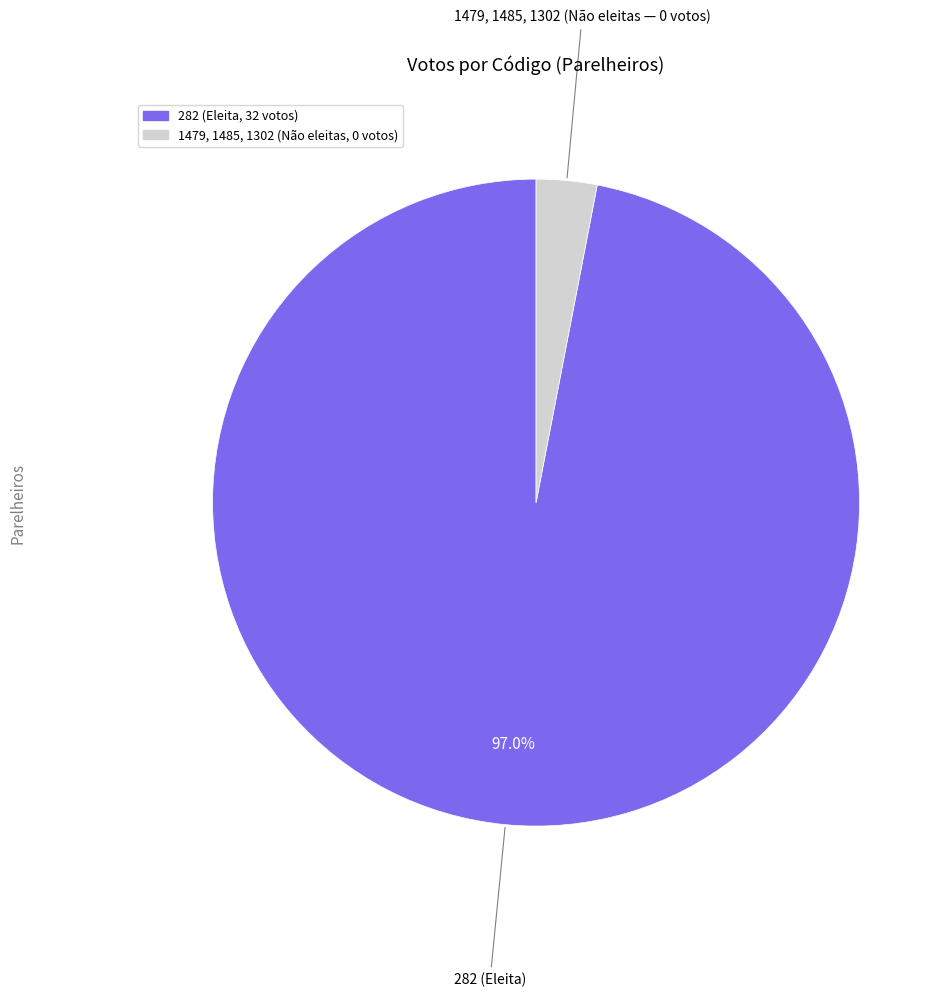

Does any single category account for the majority?

Yes